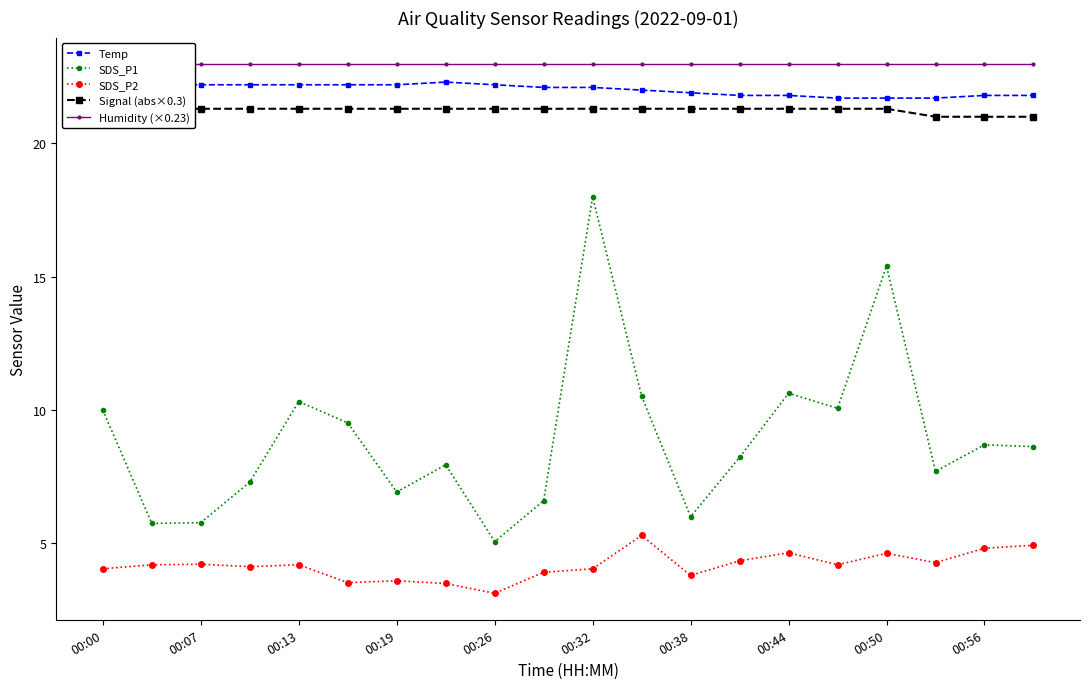

The Humidity (×0.23) series shows 23.0 at 19. True or false?

True